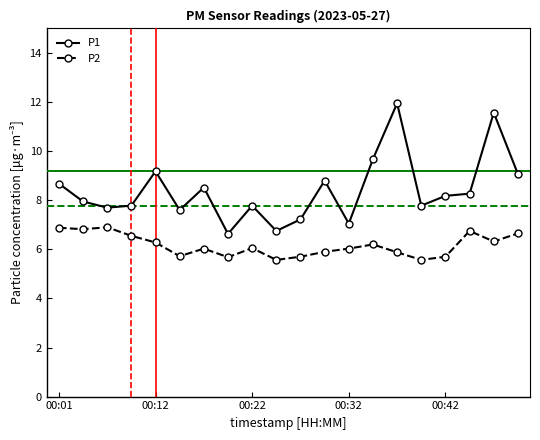

What are all the series names shown in the legend?

P1, P2